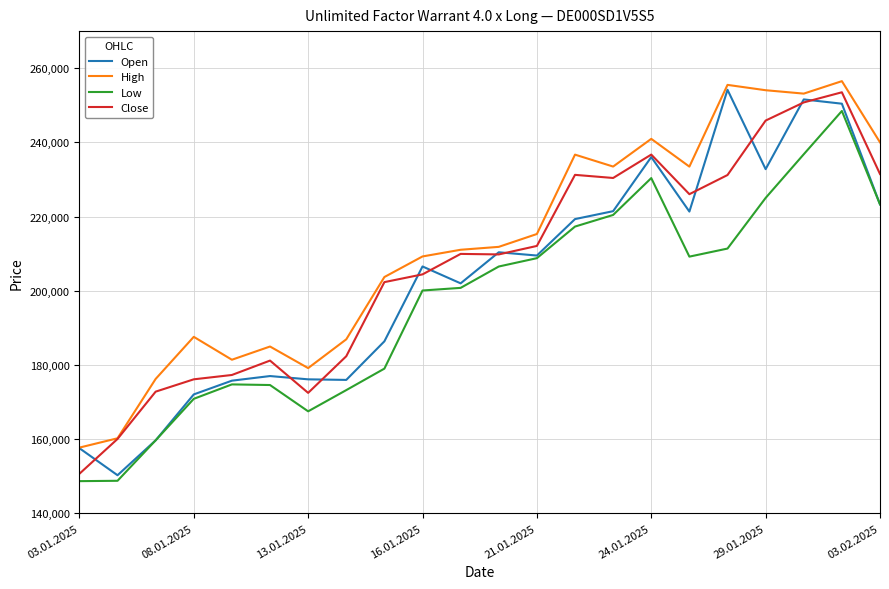

True or false: Low and High intersect in this chart.

False